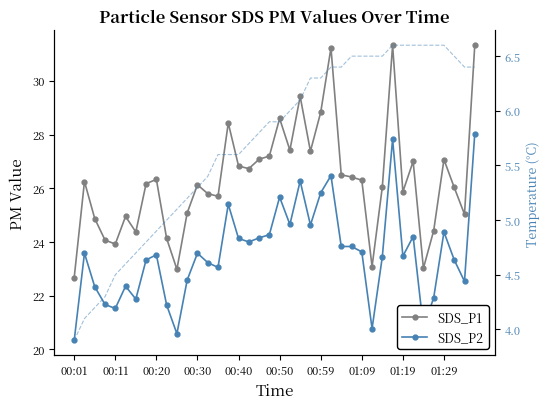

What position from the left is 00:40?

17